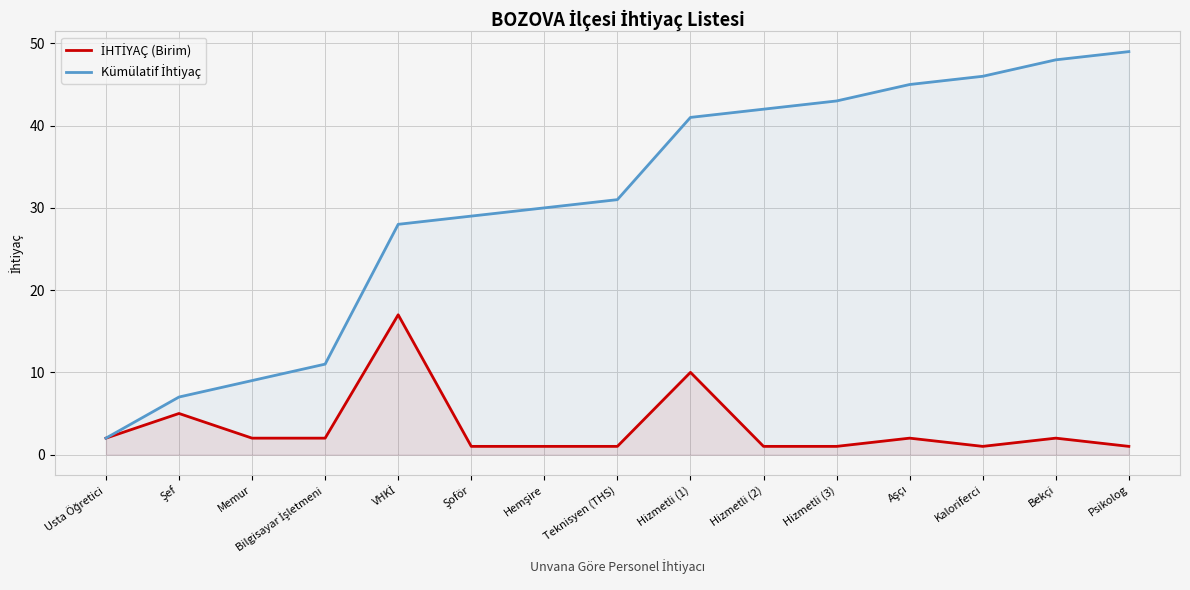

Where is İHTİYAÇ (Birim) nearest to the value 9?

Hizmetli (1)